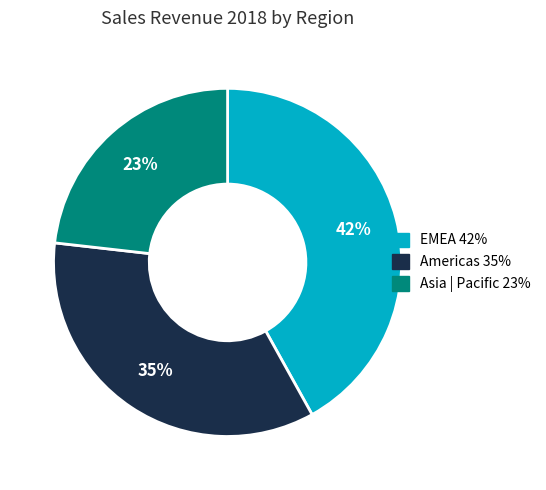

Is it true that Americas is 43% of the pie?

False